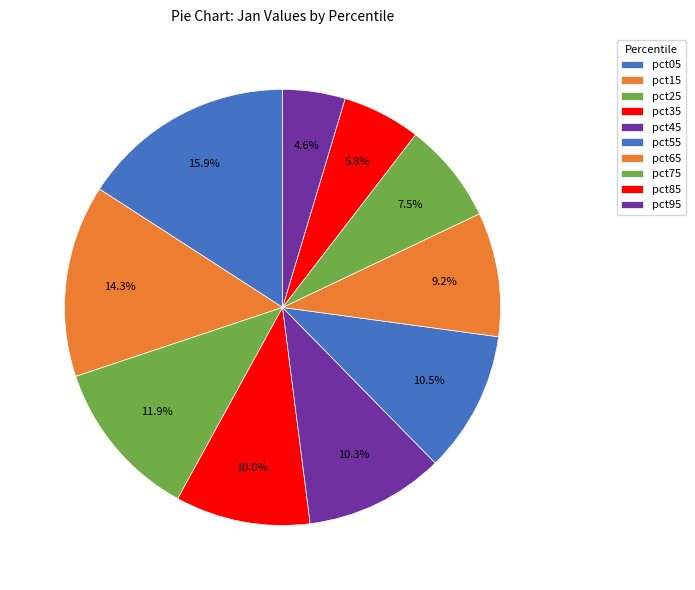

How many segments does this pie chart have?

10